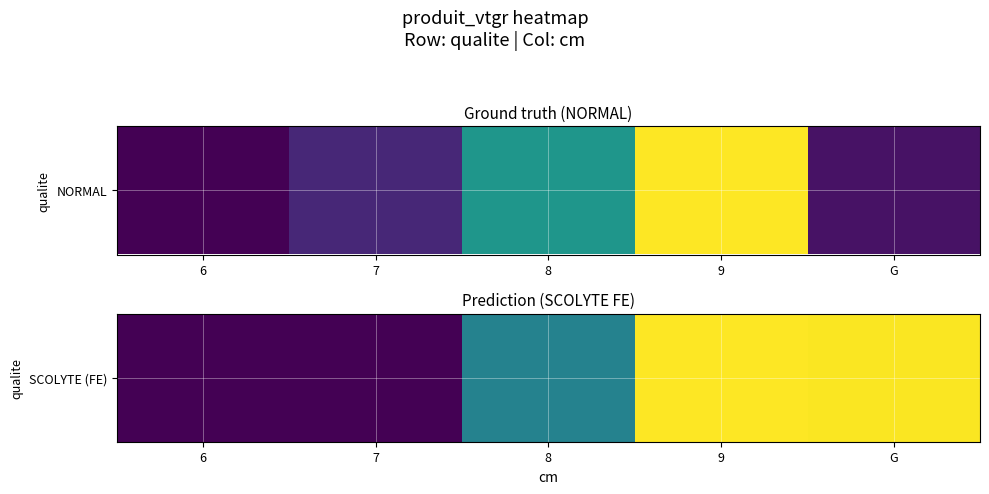

The value at 6 is 4.3. True or false?

False